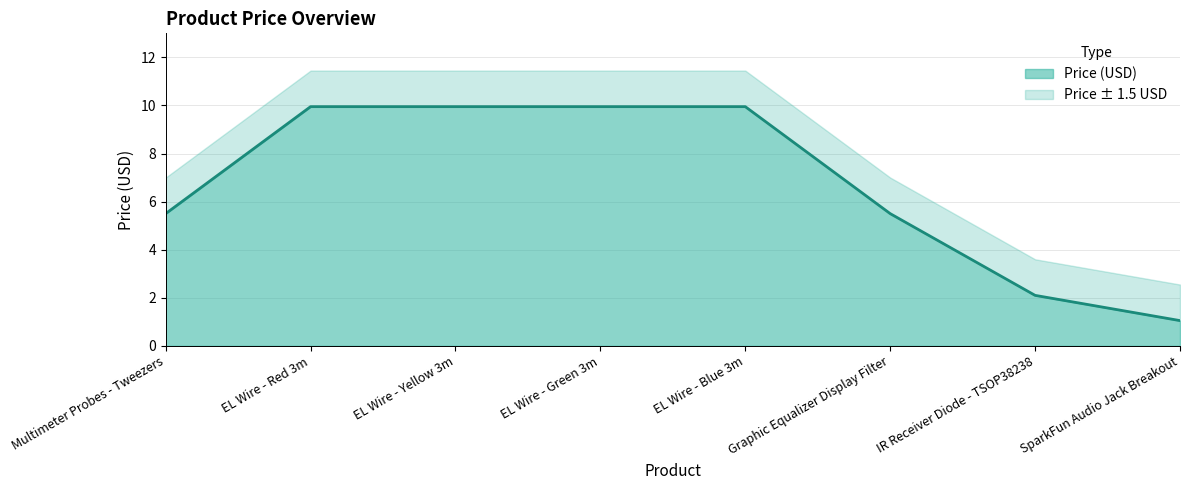

Reading left to right, list all the values displayed in this chart.

5.5	9.9	9.9	9.9	9.9	5.5	2.1	1.1